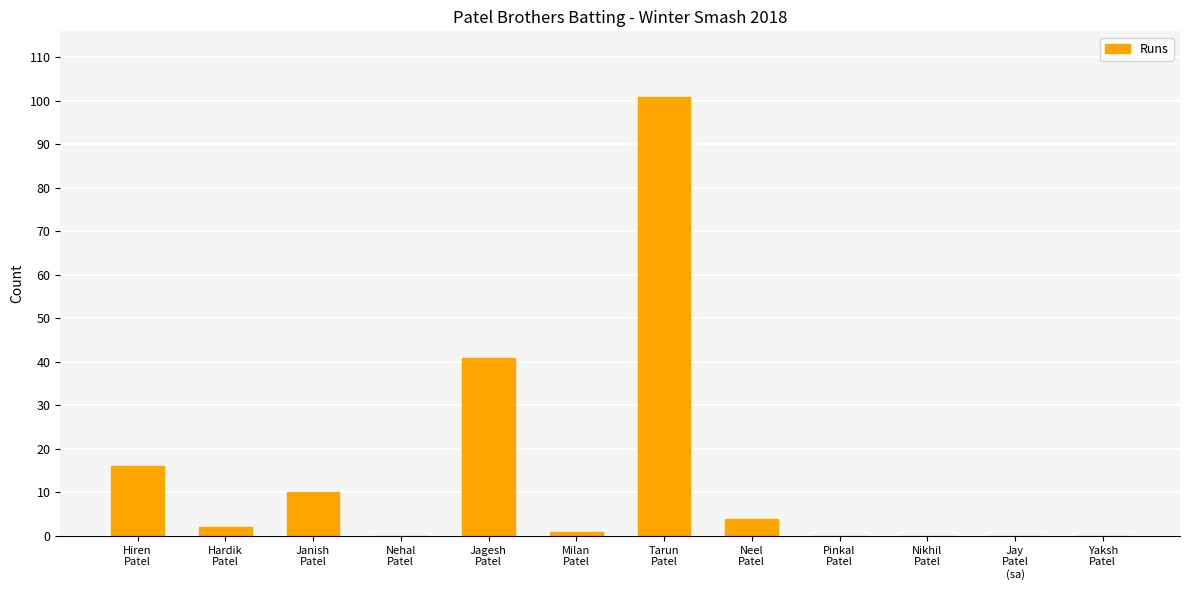

What is the difference between the values at Hiren
Patel and Yaksh
Patel?

16